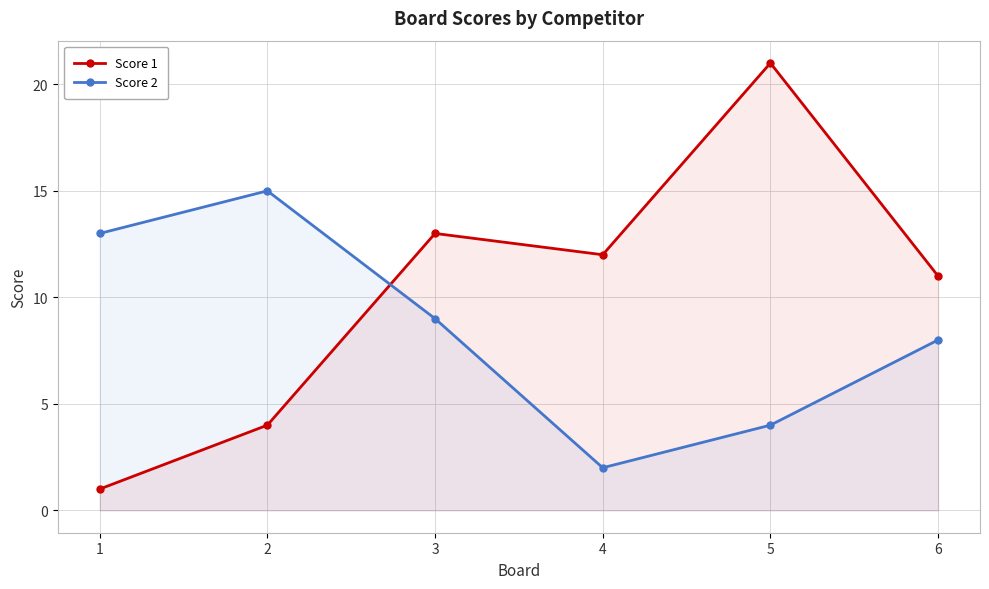

Between 2 and 3, which series saw the biggest shift?

Score 1